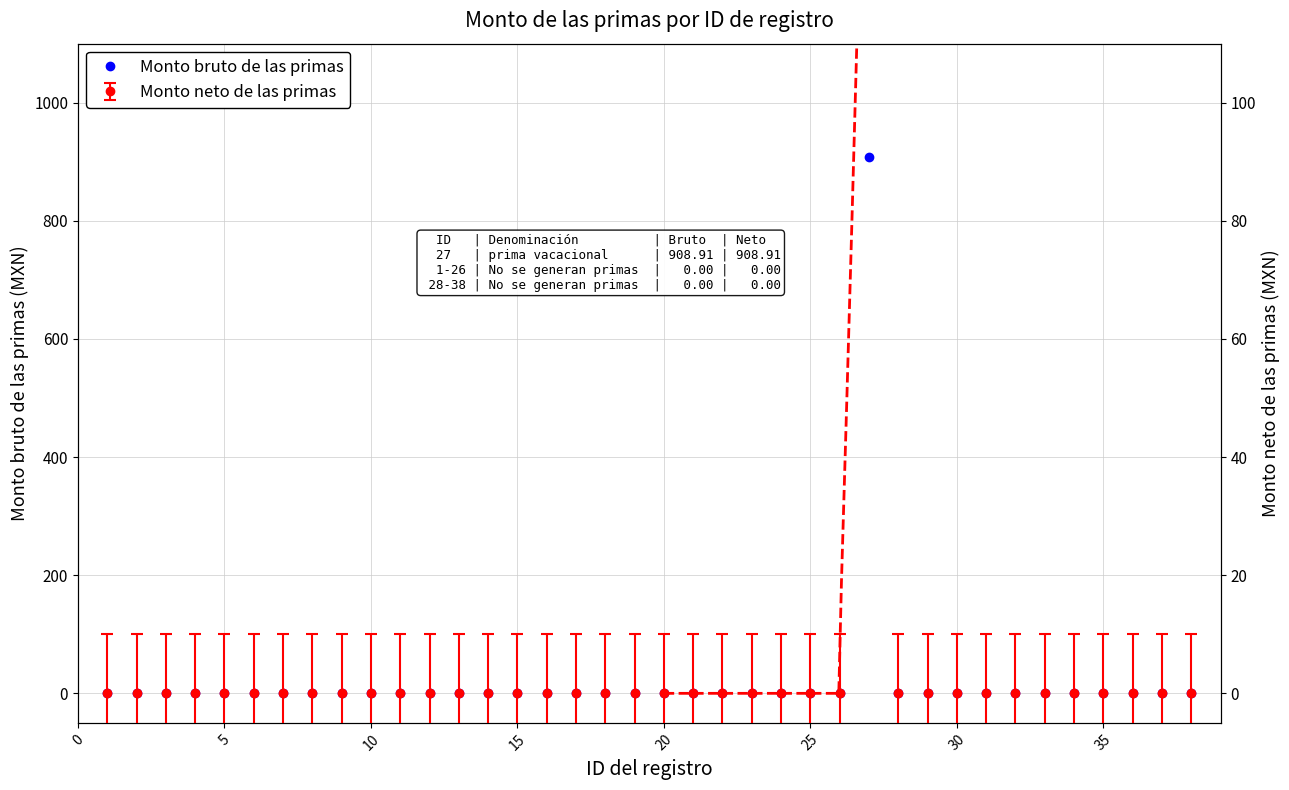

How many lines are shown in the chart?

1